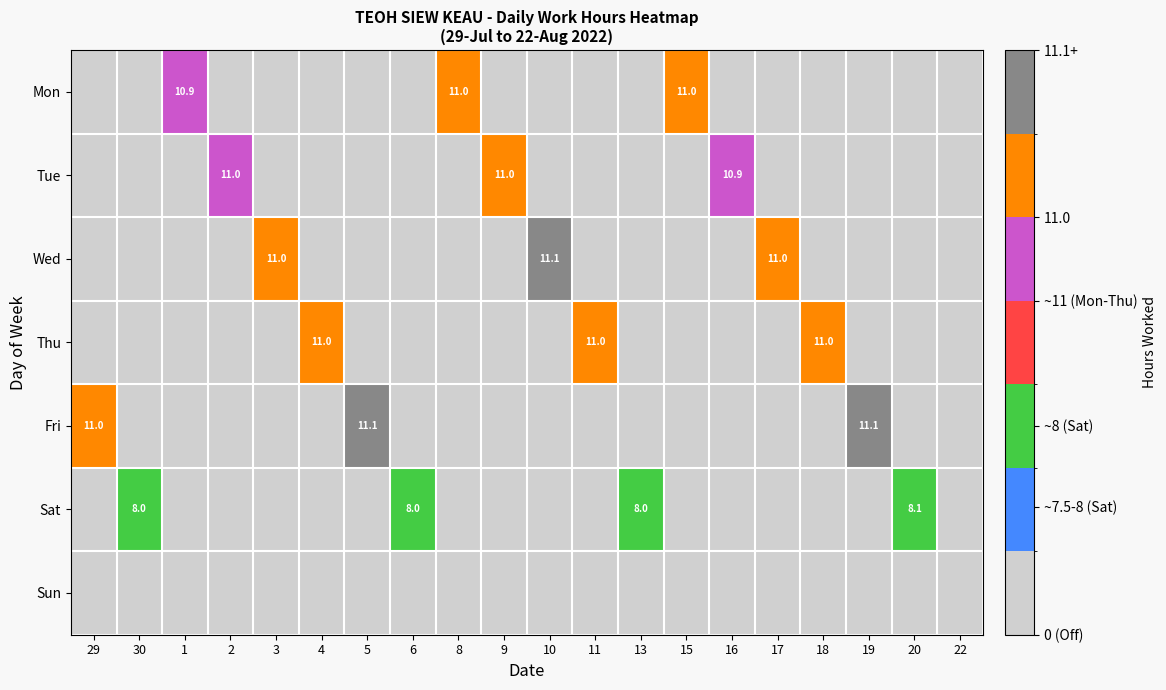

The value of Mon at 1 is 10.9. True or false?

True